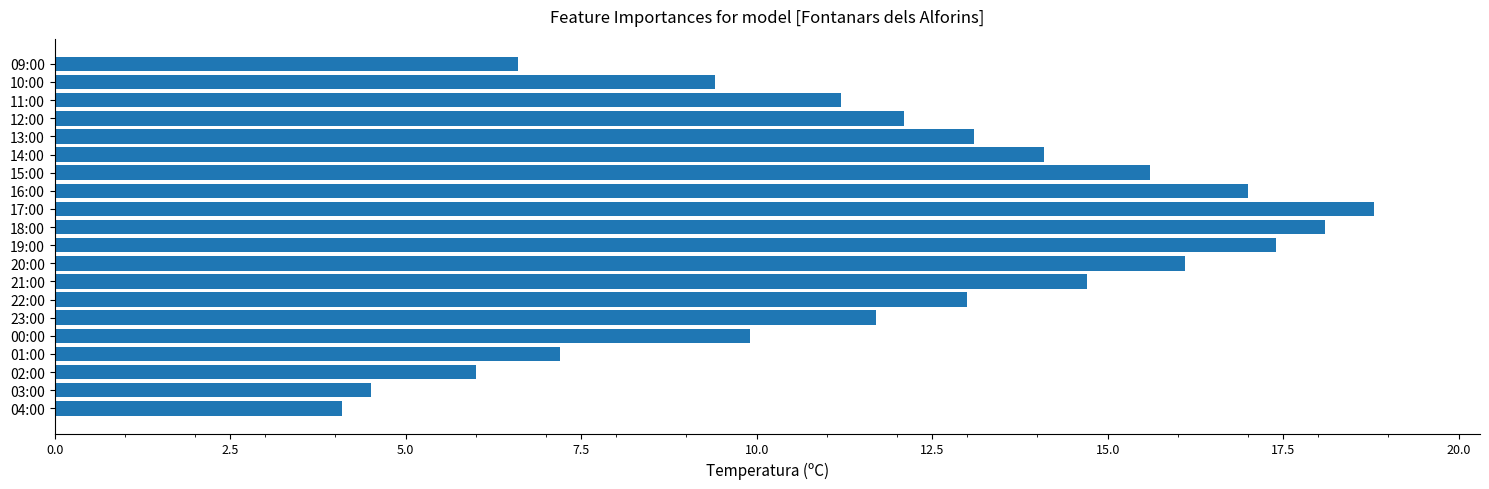

What is the smallest value displayed?

4.1